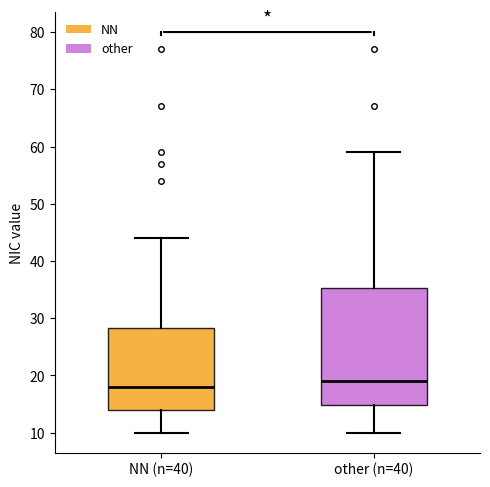

Which box's median line is the lowest?

NN (n=40)